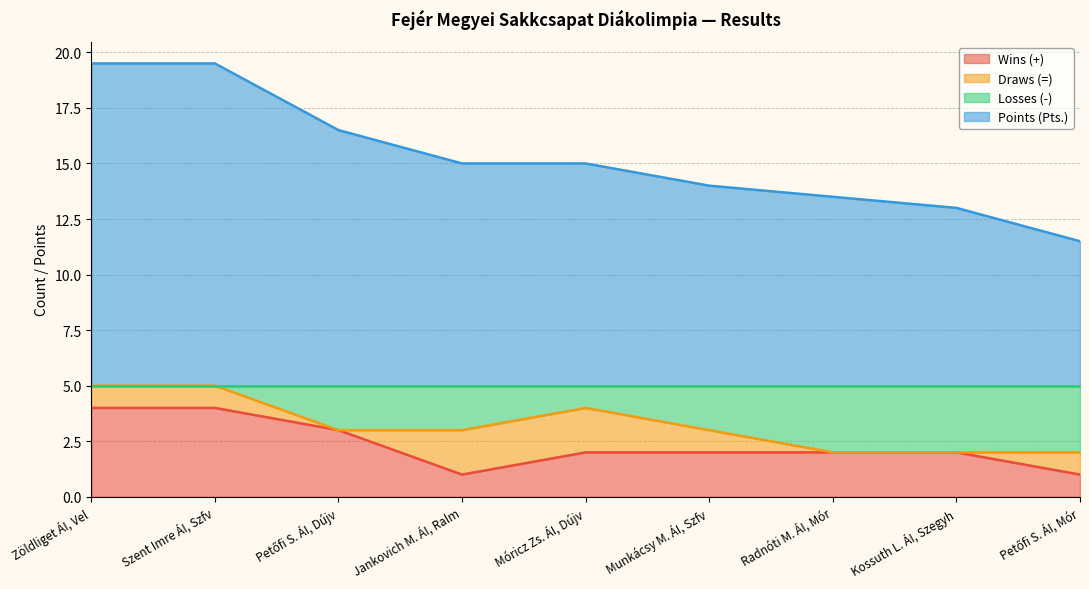

The value of Losses (-) at Jankovich M. ÁI, Ralm is 1.4. True or false?

False